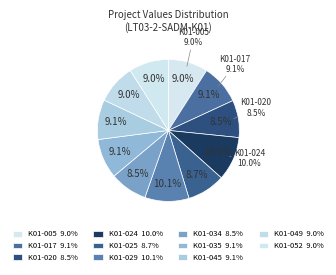

The LT03-2-SADM-K01-052 slice represents 15% of the pie. True or false?

False